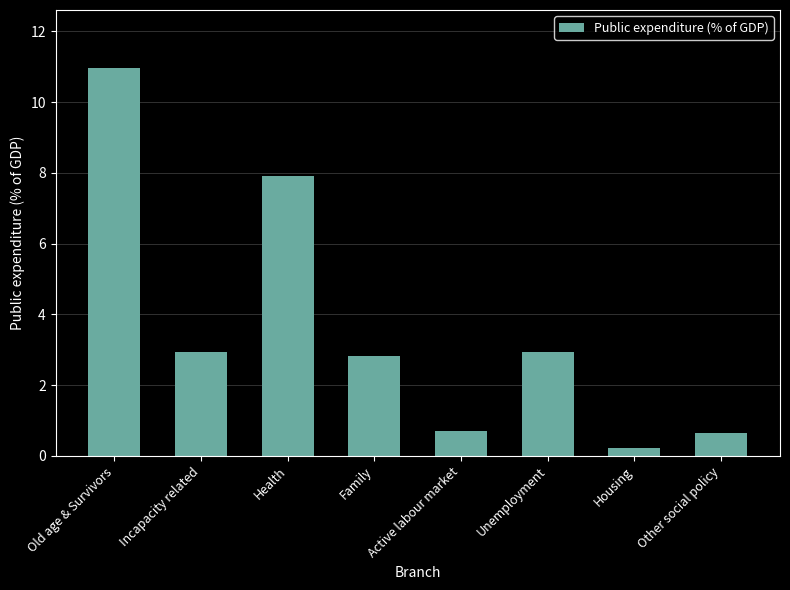

What is the label of the 3rd bar from the left?

Health